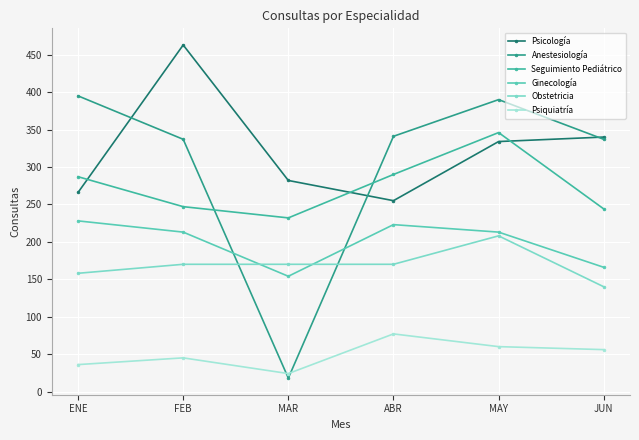

At which category is the sum across all series the highest?

MAY